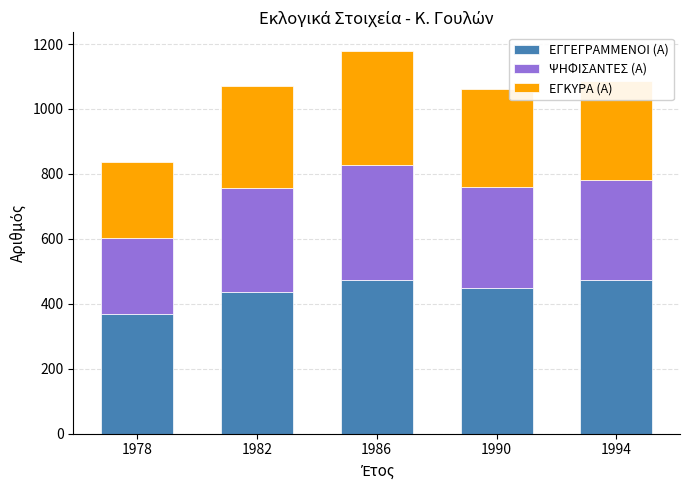

What is the maximum value for ΕΓΓΕΓΡΑΜΜΕΝΟΙ (Α)?

473